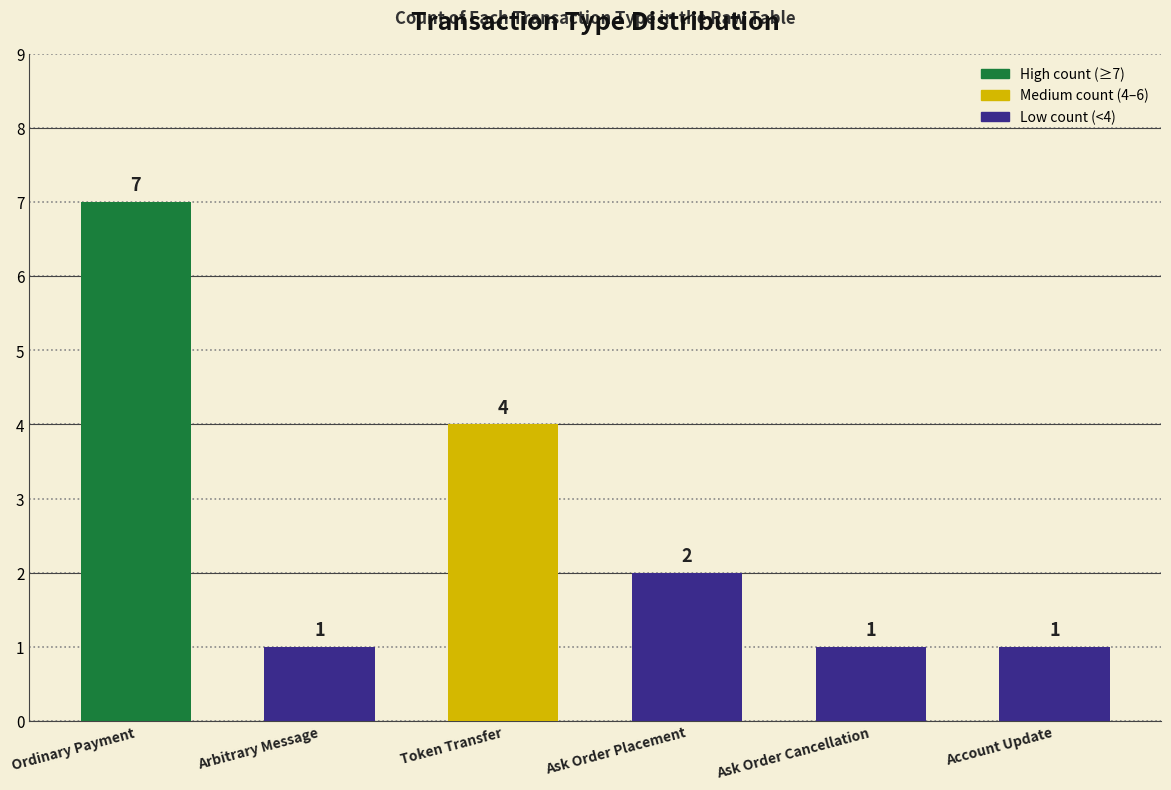

The chart shows a value of 2 at Account Update. True or false?

False